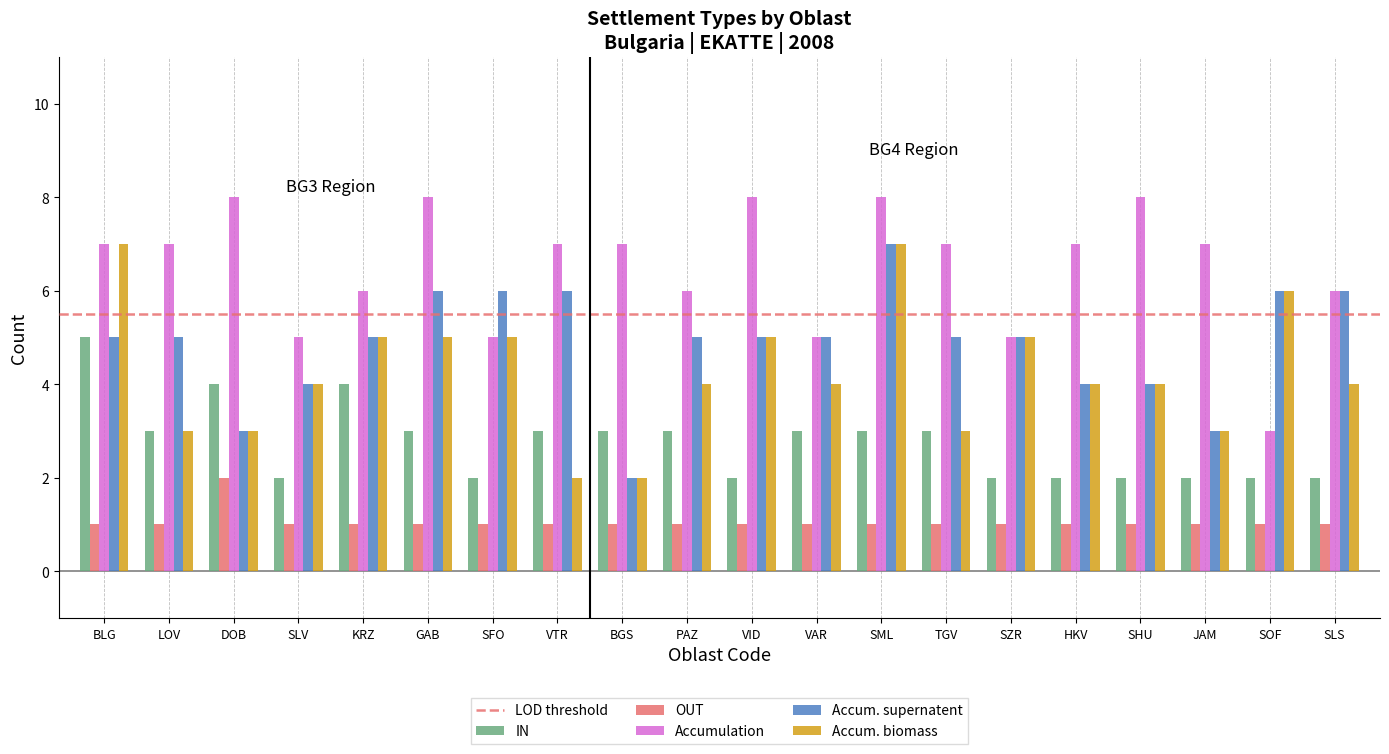

What is the highest value of the Accumulation series?

8